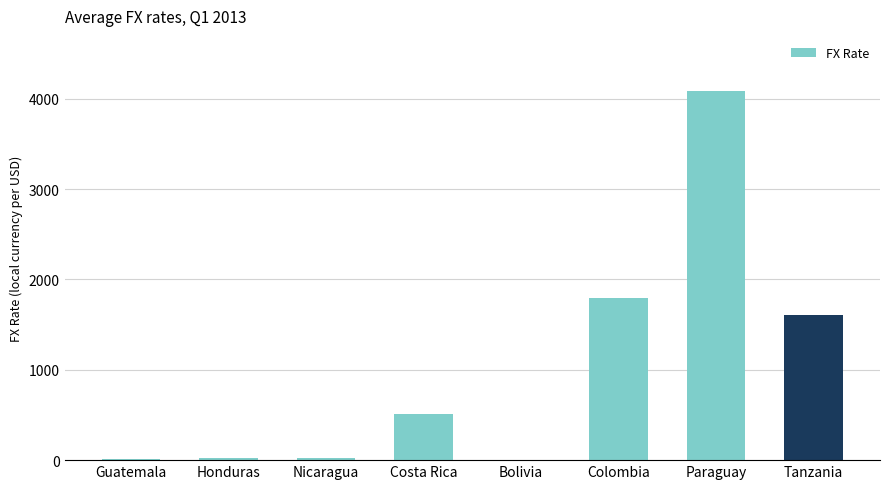

Approximately how many times larger is the value at Colombia compared to Nicaragua?

74.1